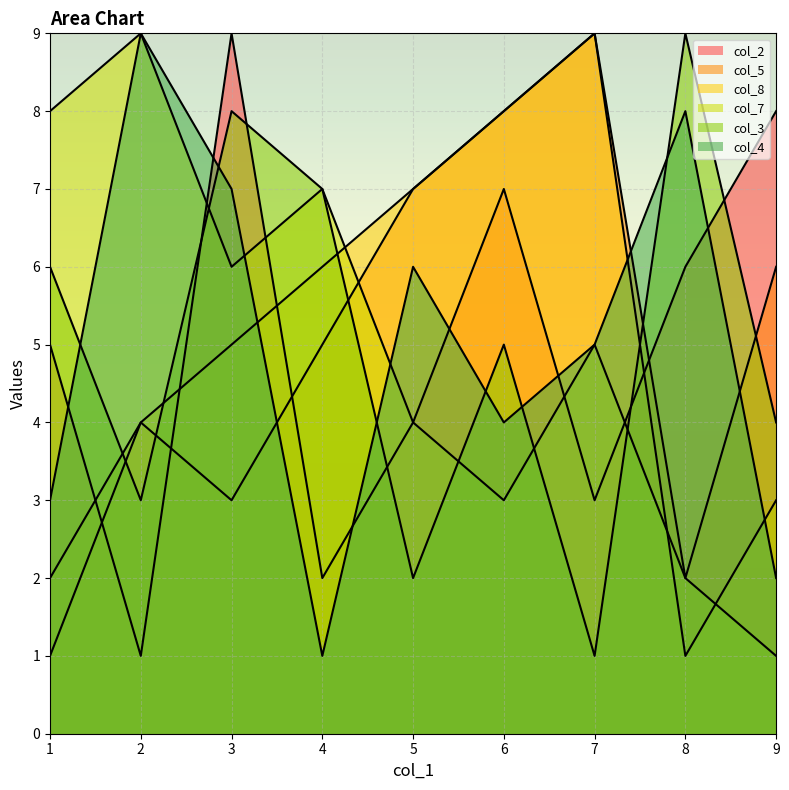

Which label corresponds to the smallest value in the chart?

2